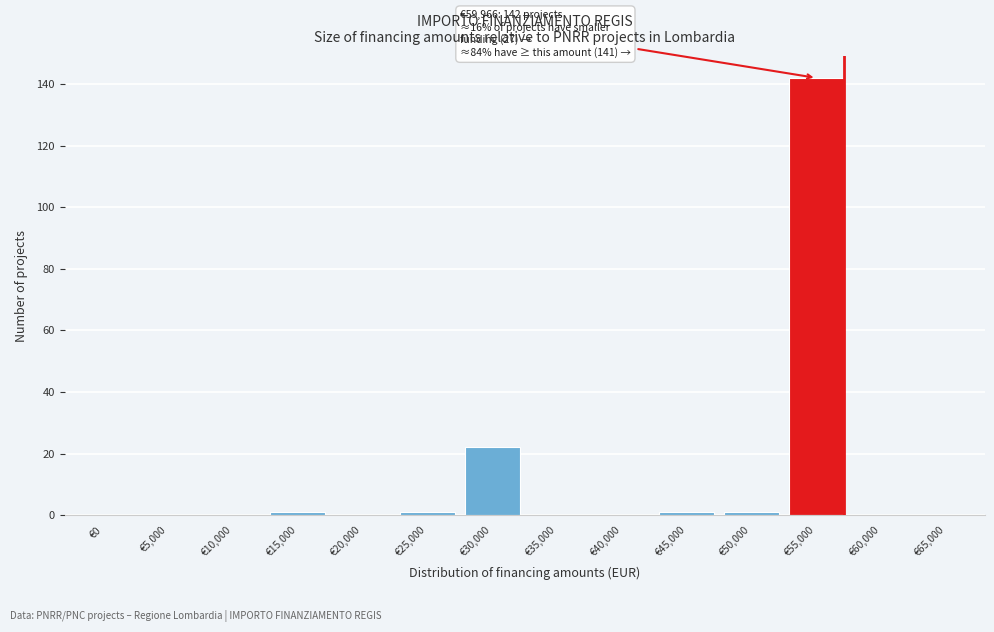

Reading left to right, list all the values displayed in this chart.

€0=0	€5,000=0	€10,000=0	€15,000=1	€20,000=0	€25,000=1	€30,000=22	€35,000=0	€40,000=0	€45,000=1	€50,000=1	€55,000=142	€60,000=0	€65,000=0